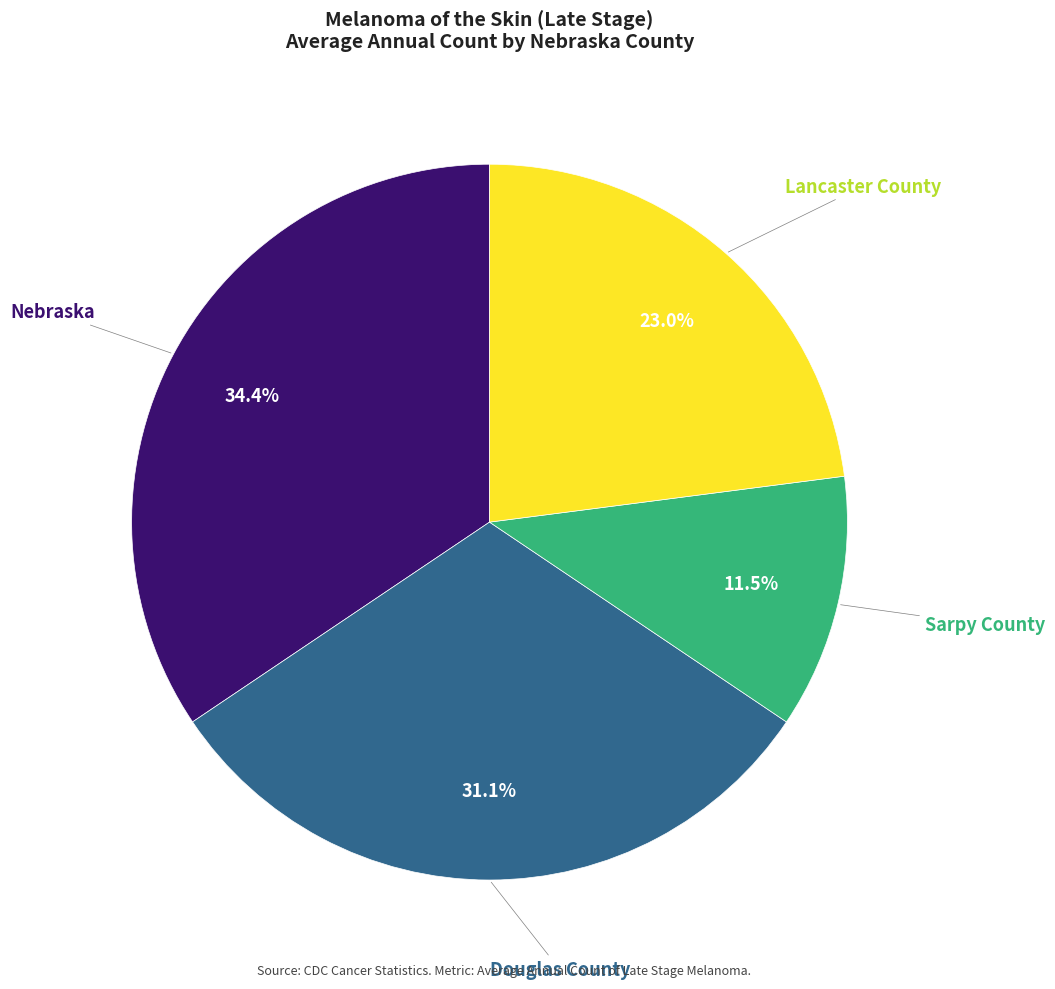

Count the number of slices in the pie.

4